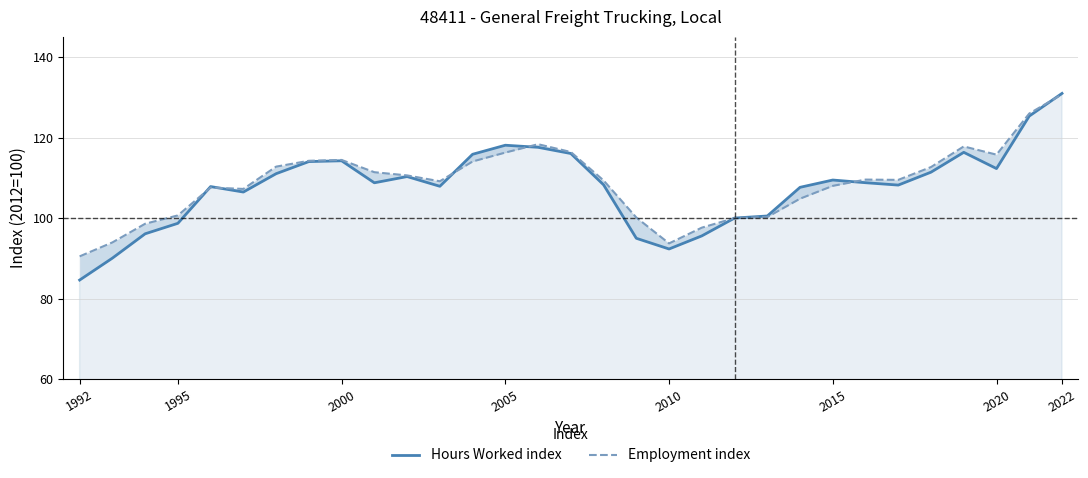

How many values in the Employment index series exceed 109?

18